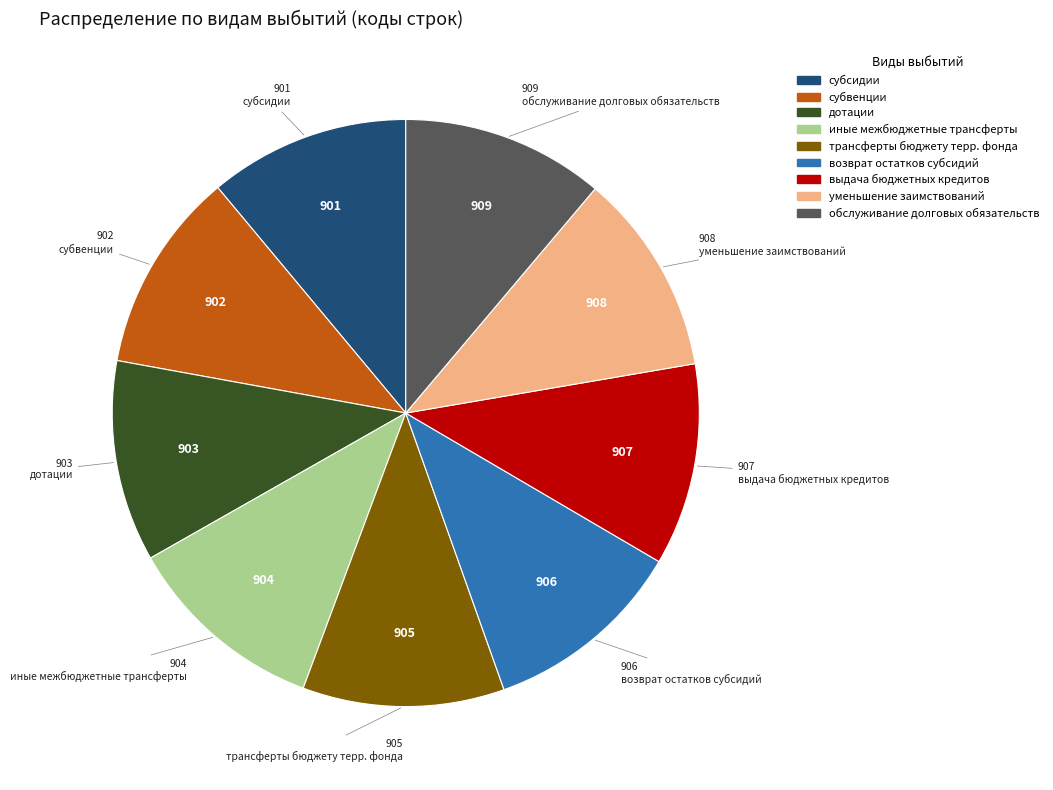

Is there a majority slice in this chart?

No